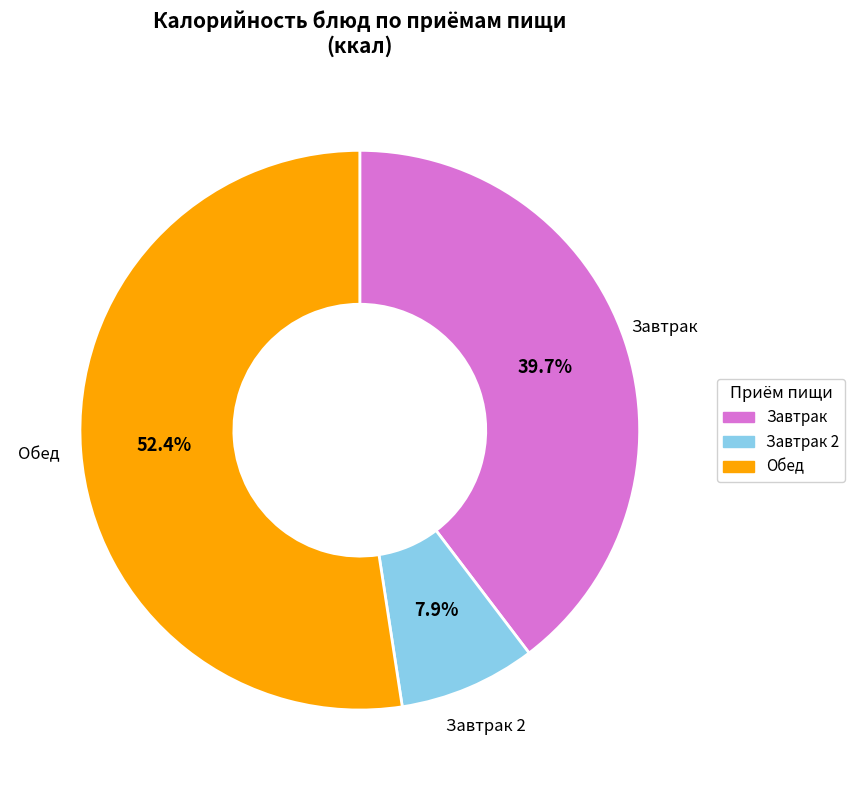

How many slices are in this pie chart?

3